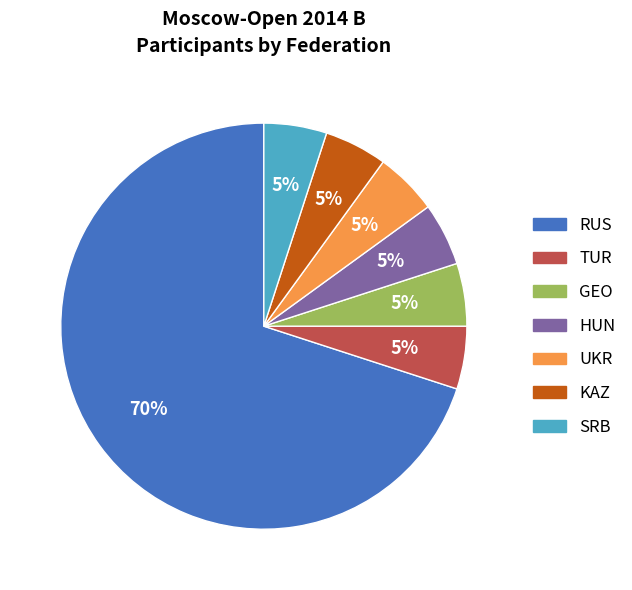

Is there a majority slice in this chart?

Yes